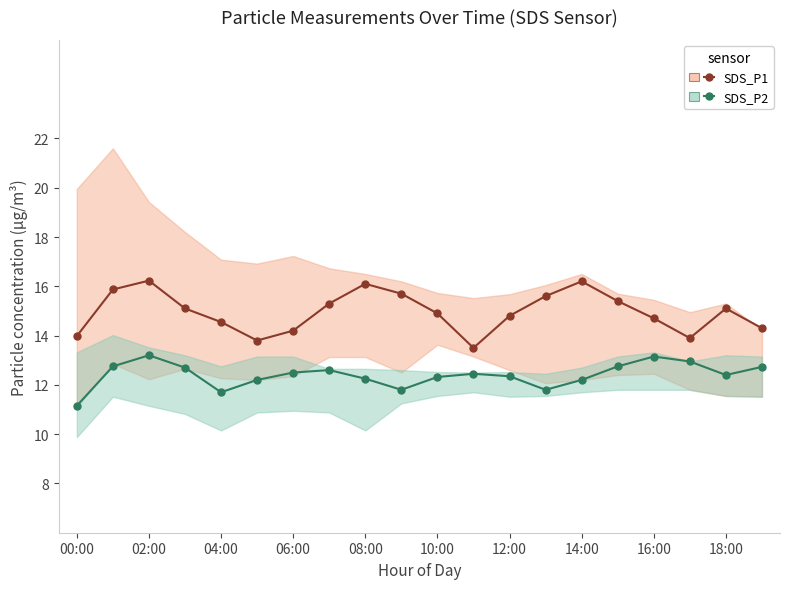

List the series in order of their peak value, highest first.

SDS_P1, SDS_P2